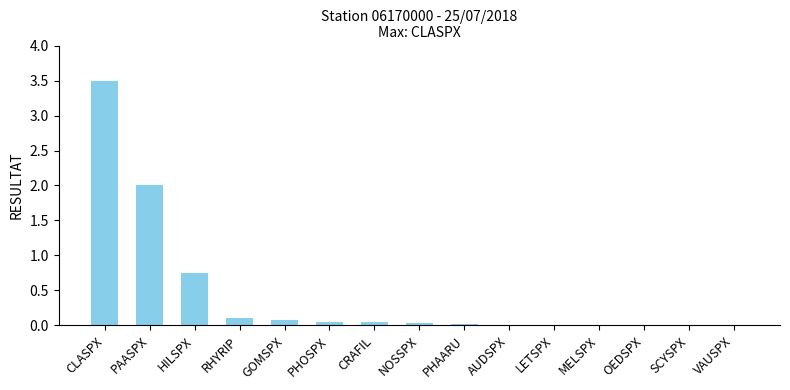

What is the sum of all values?

6.6